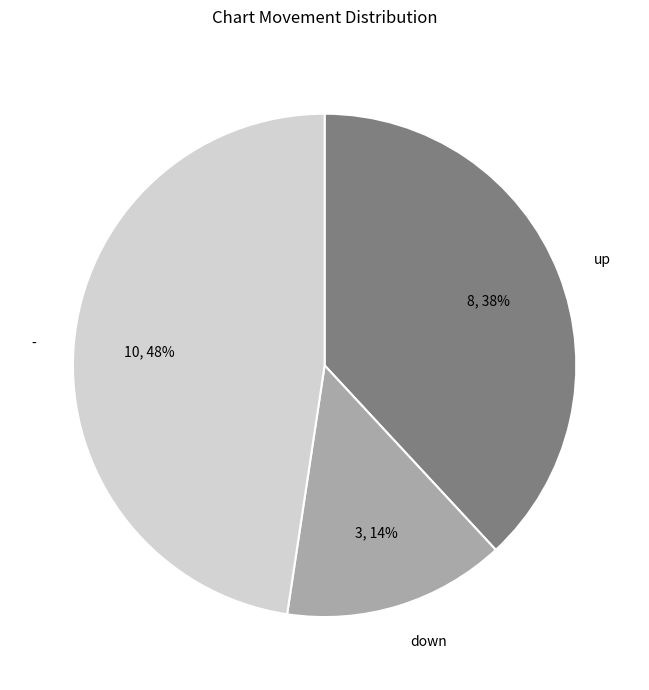

Is it true that - is 48% of the pie?

True